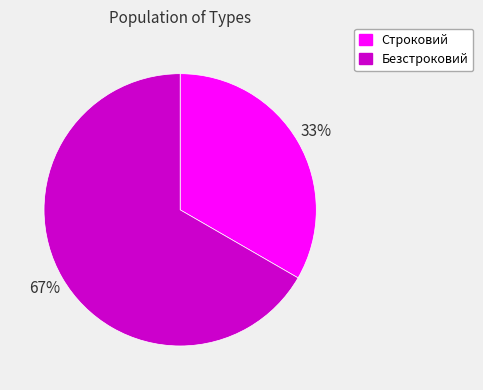

Is Строковий the majority of the pie?

No